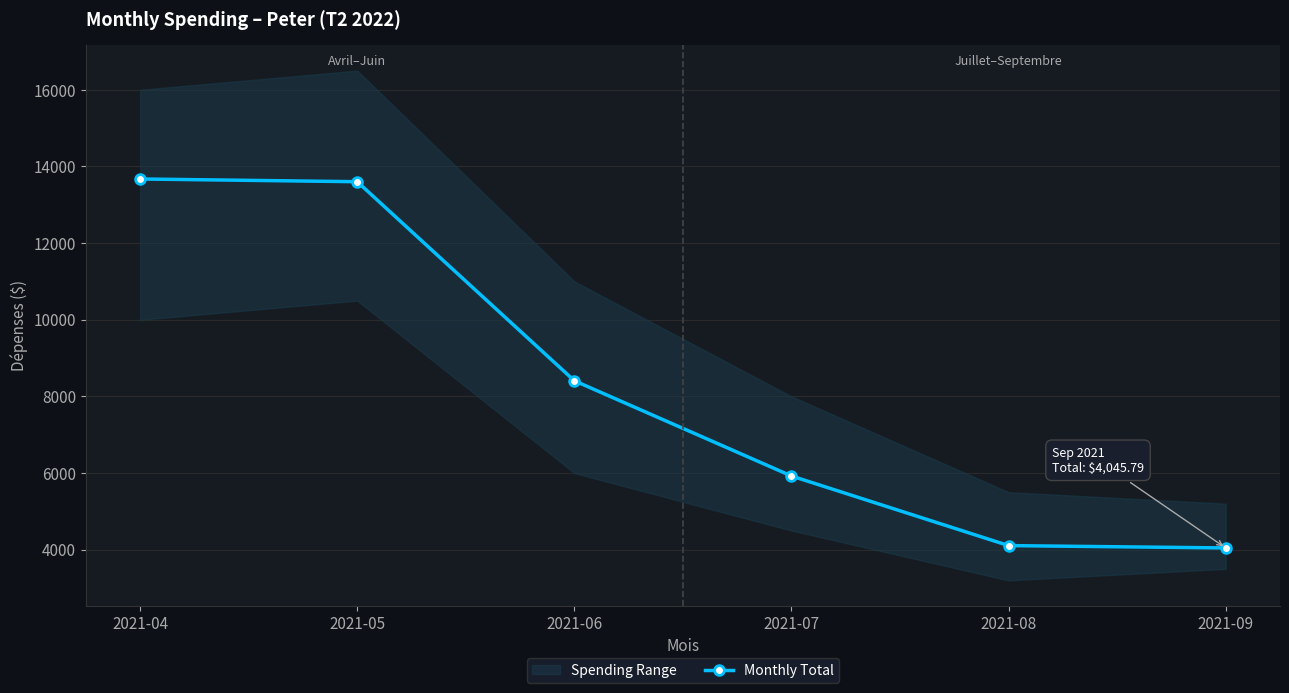

Reading left to right, what are all the values shown in this chart?

13672.7	13601.6	8407.9	5922.7	4106.8	4045.8